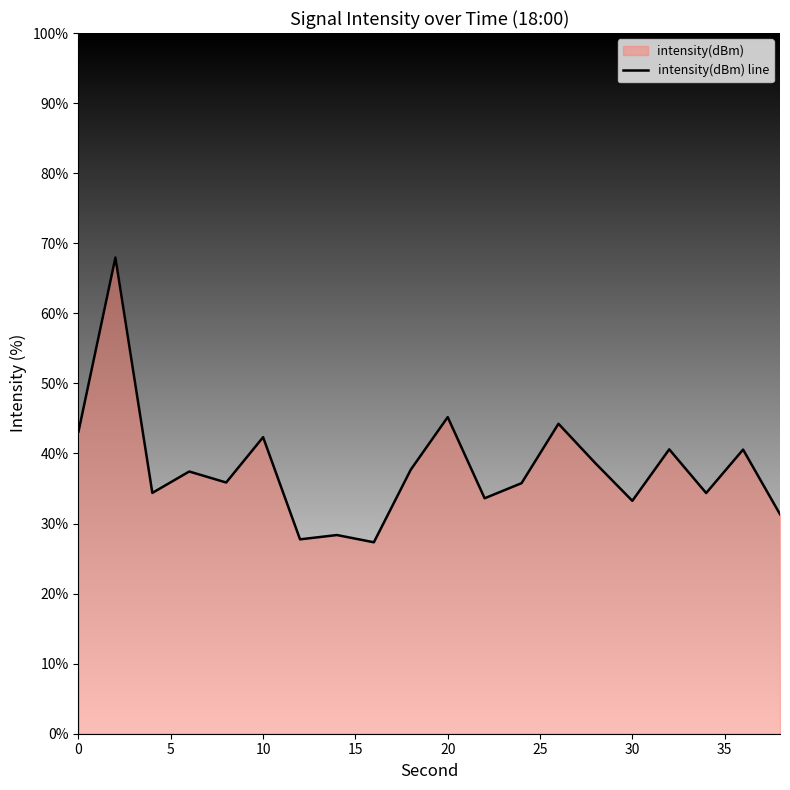

What is the minimum value shown in the chart?

27.3